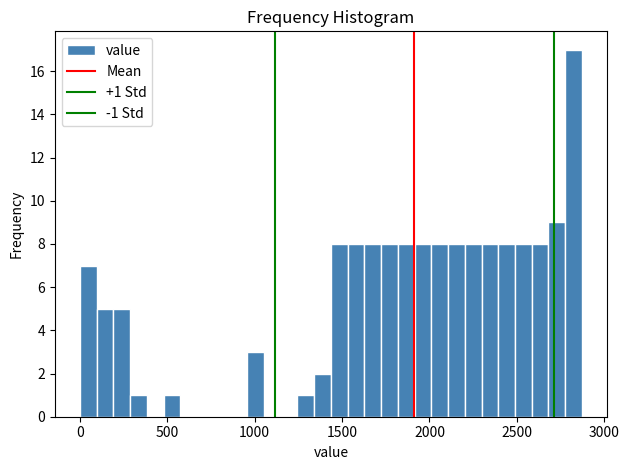

Around what value on the x-axis is the tallest bar? Give the approximate position of its centre, as read against the axis.

2800